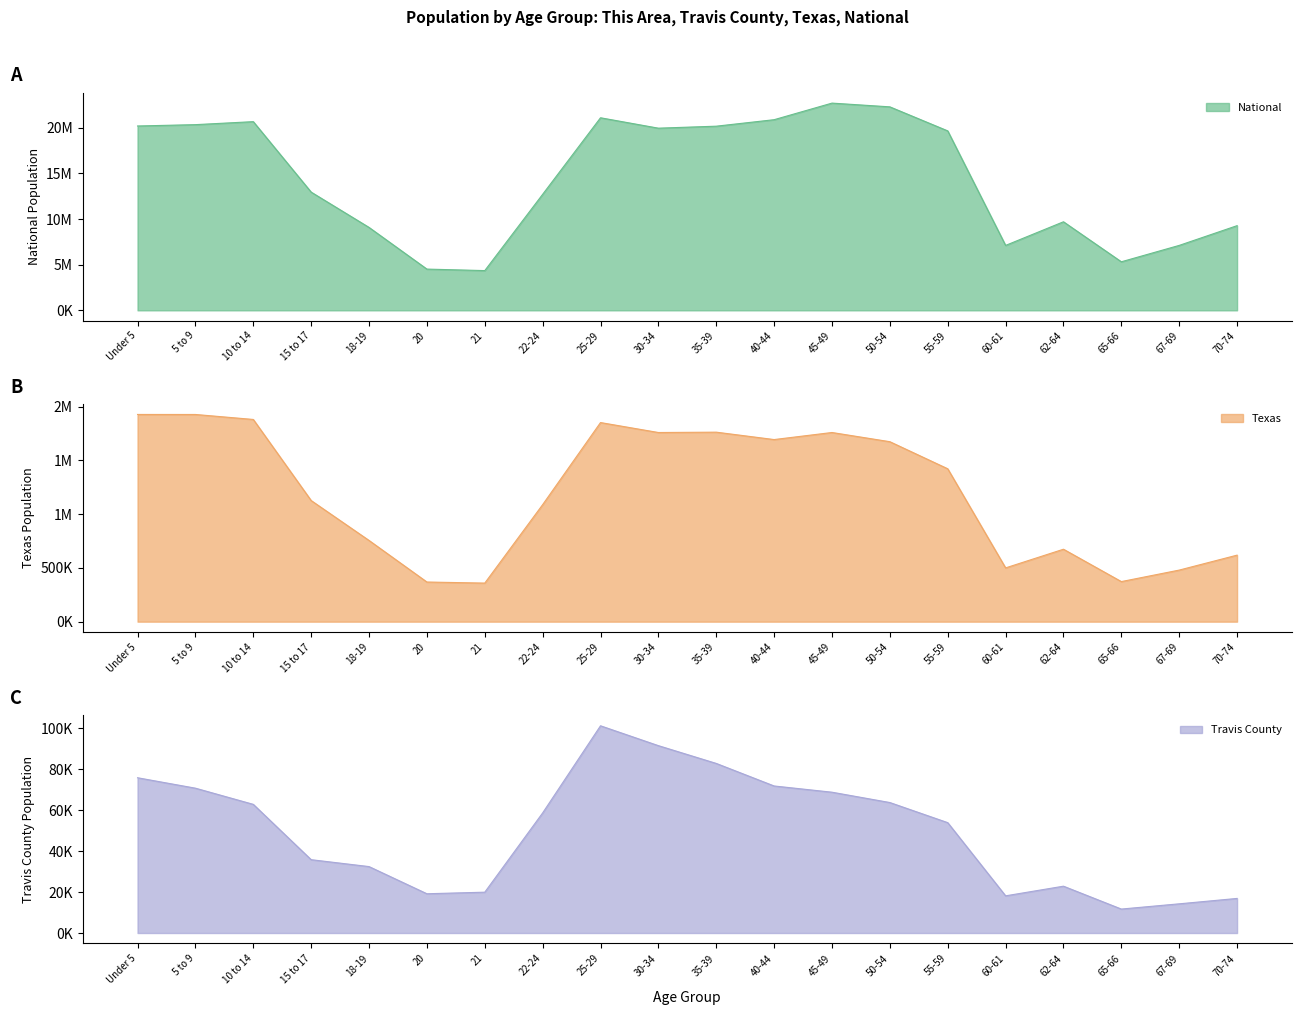

What is the label of the 11th point from the left?

35-39